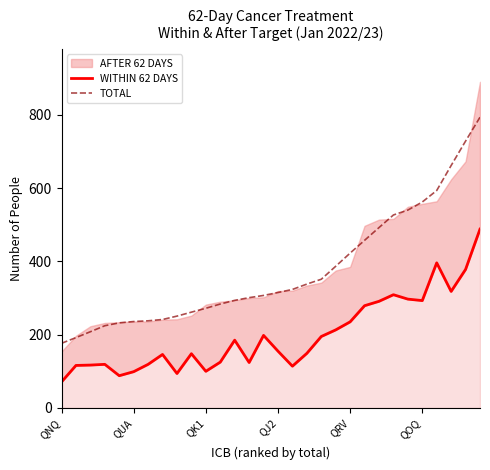

Which series has the widest spread of values?

TOTAL